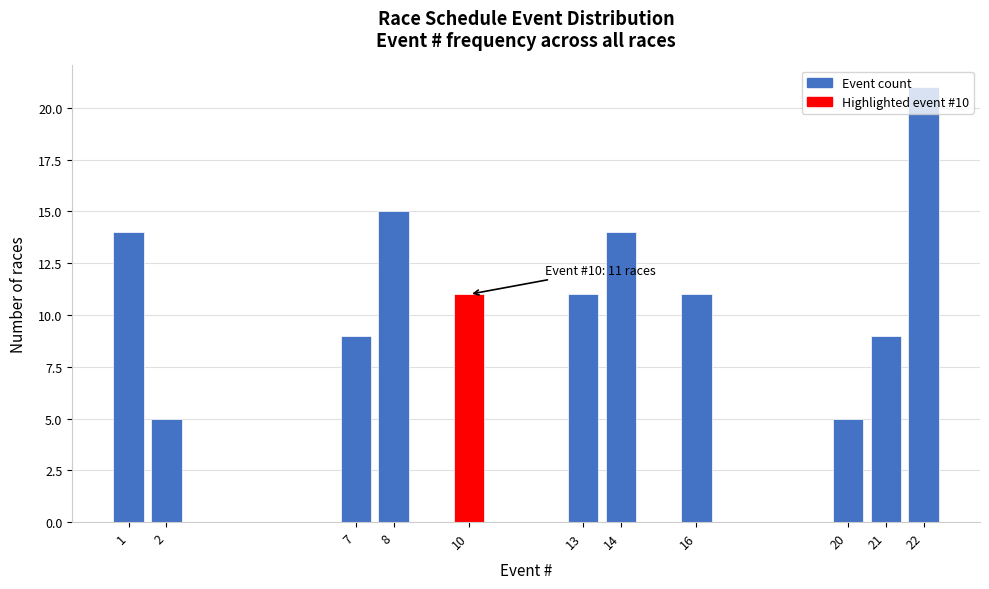

What is the change in value from 16 to 22?

+10